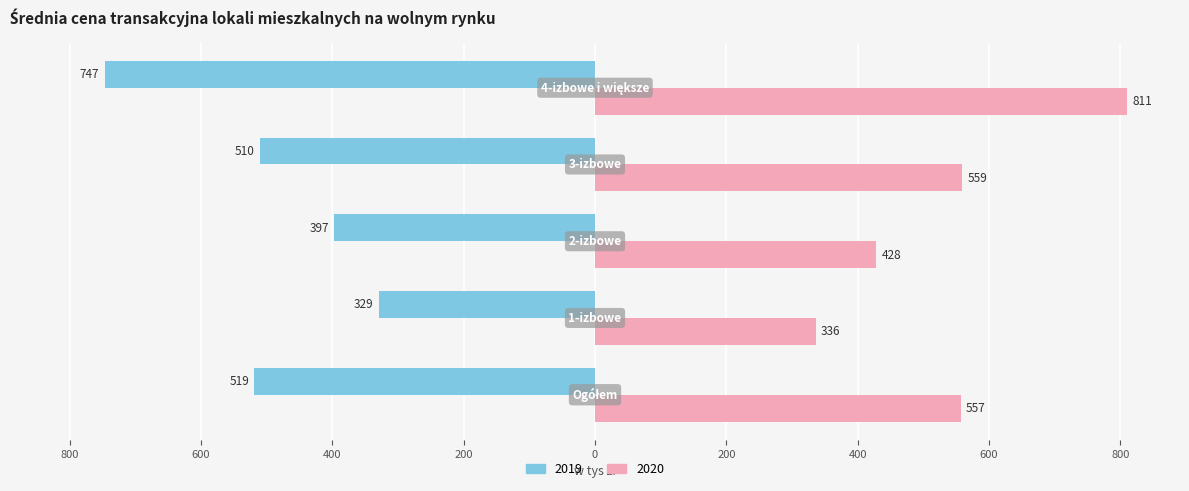

What are all the series names shown in the legend?

2019, 2020